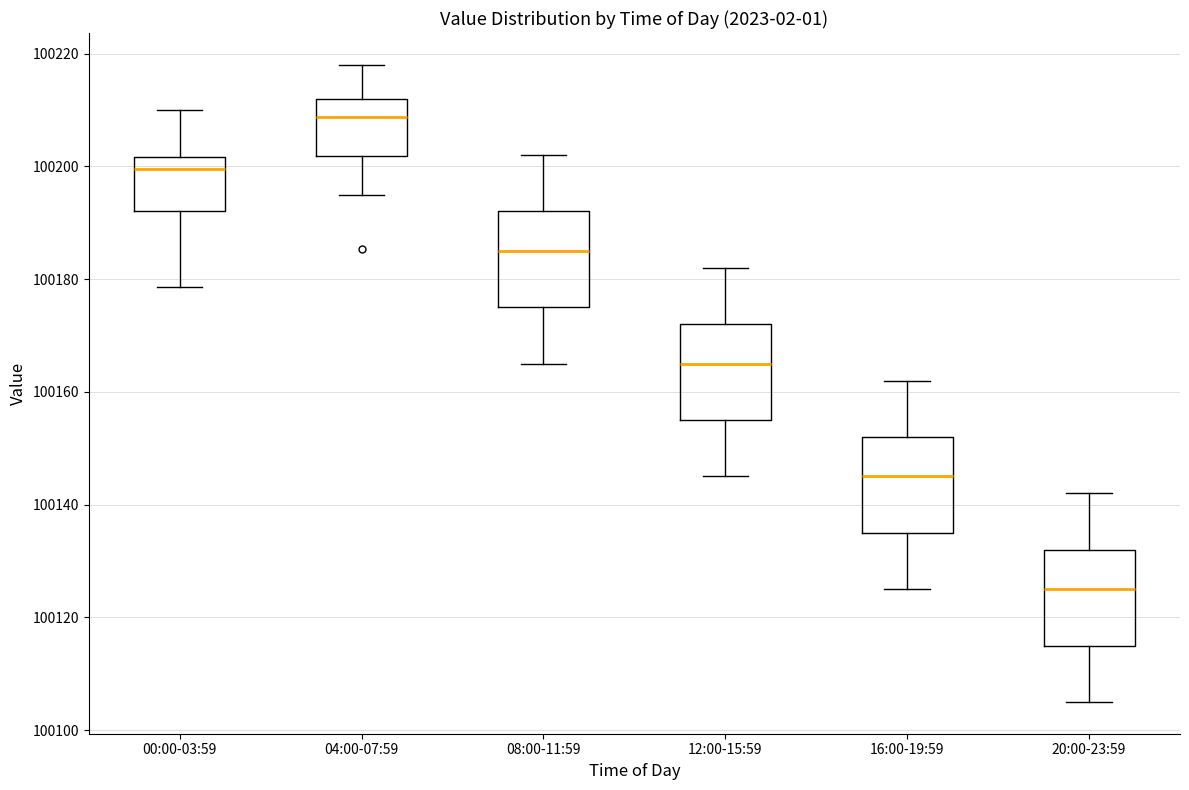

Reading left to right, transcribe this box plot: for each box, give where its median line is, the range the box spans, and where its two whiskers end, as read against the y-axis. The values are not printed on the chart, so give them approximately, as read against the axis.

00:00-03:59: median 100200, box 100192 to 100202, whiskers 100178 to 100210
04:00-07:59: median 100208, box 100202 to 100212, whiskers 100196 to 100218
08:00-11:59: median 100186, box 100176 to 100192, whiskers 100166 to 100202
12:00-15:59: median 100166, box 100156 to 100172, whiskers 100146 to 100182
16:00-19:59: median 100146, box 100136 to 100152, whiskers 100126 to 100162
20:00-23:59: median 100126, box 100116 to 100132, whiskers 100106 to 100142